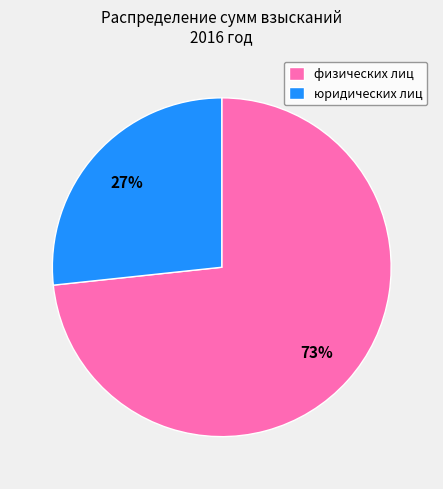

What is the ratio of the value at физических лиц to the value at юридических лиц?

2.7